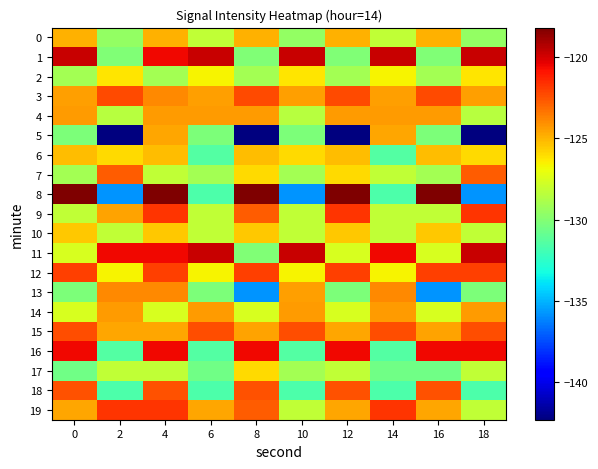

How many data points does each series have?

10